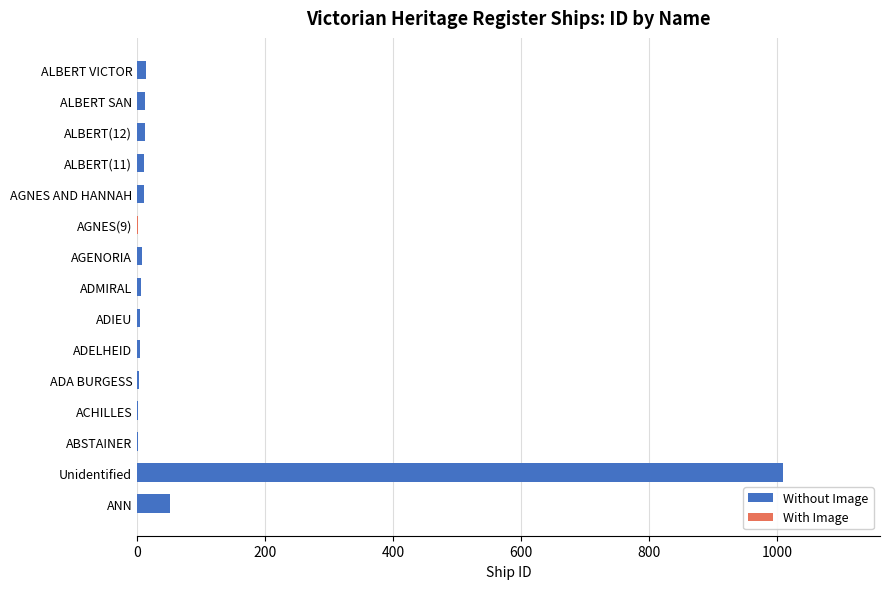

At which category is the sum across all series the highest?

Unidentified